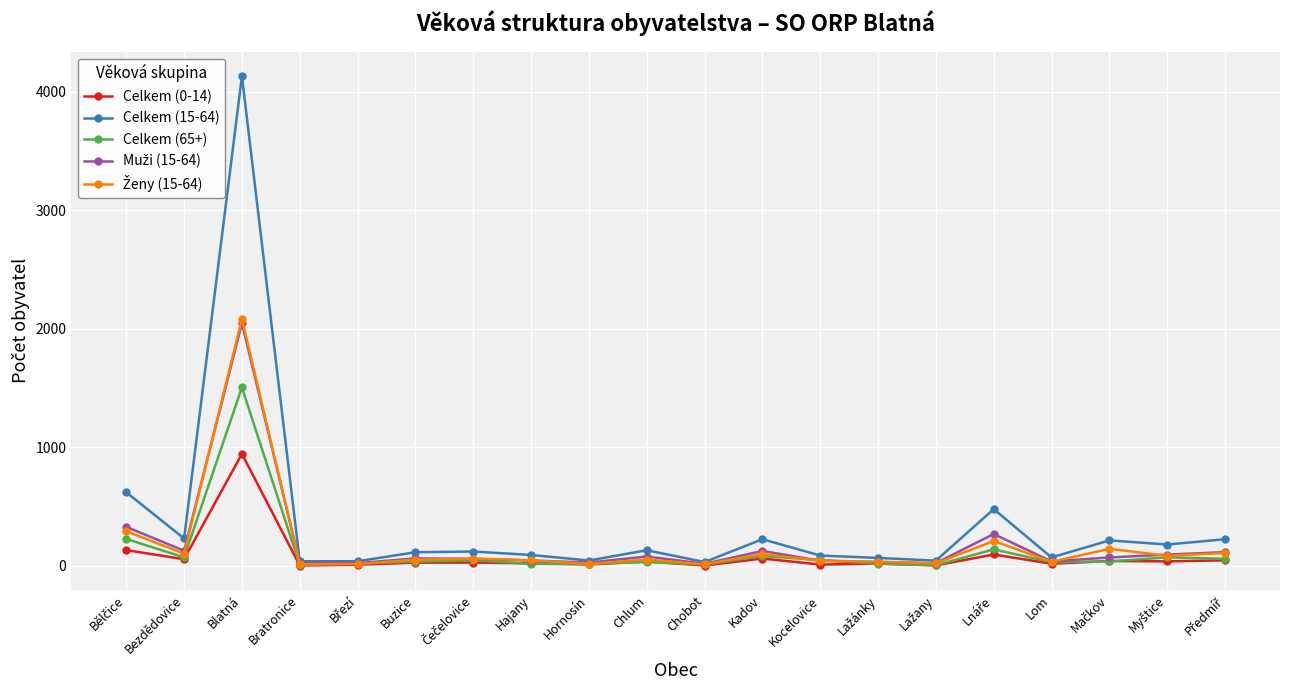

Is it true that Celkem (65+) equals 2653 at Blatná?

False